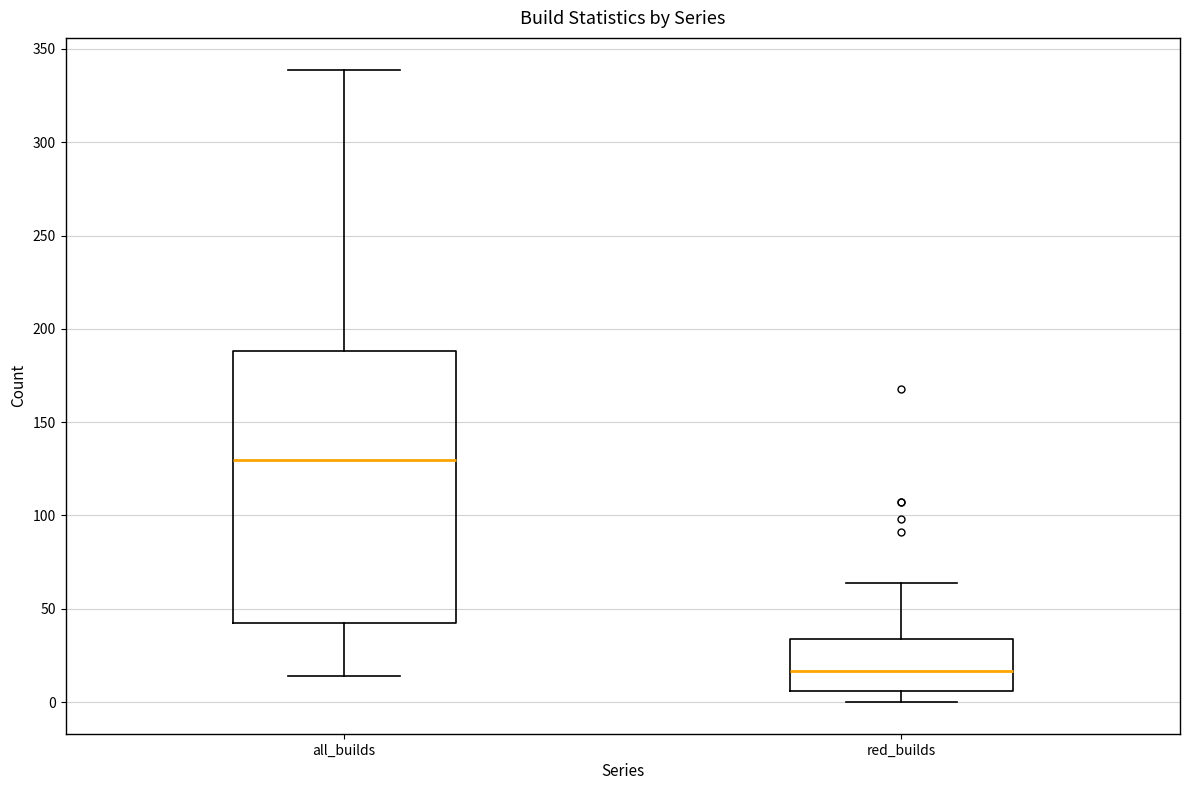

Reading left to right, transcribe this box plot: for each box, give where its median line is, the range the box spans, and where its two whiskers end, as read against the y-axis. The values are not printed on the chart, so give them approximately, as read against the axis.

all_builds: median 130, box 45 to 190, whiskers 15 to 340
red_builds: median 15, box 5 to 35, whiskers 0 to 65